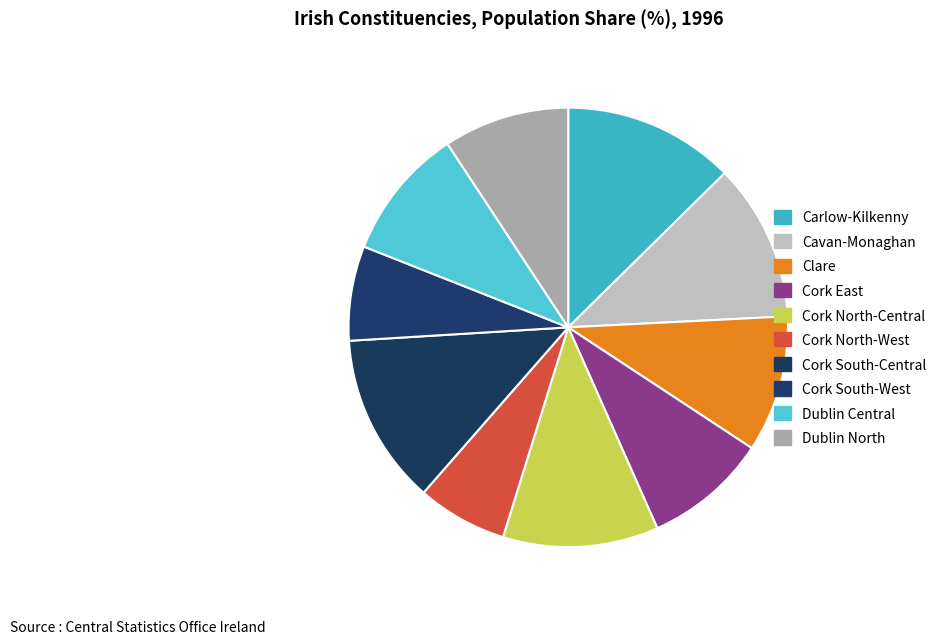

The Cork East slice represents 9% of the pie. True or false?

True